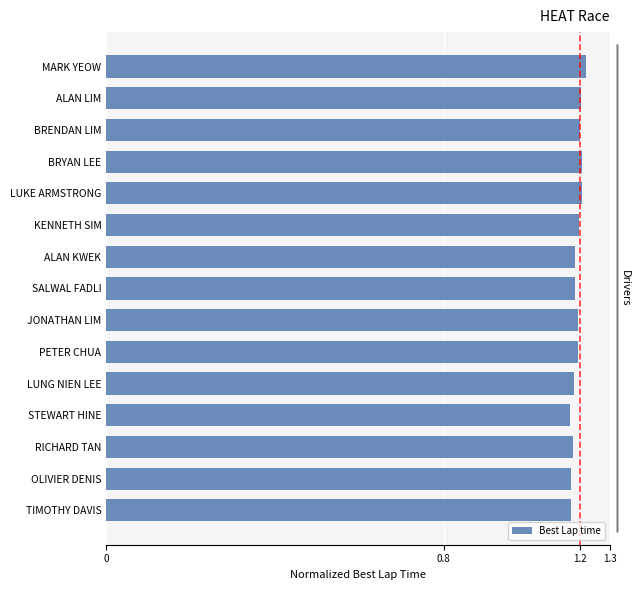

What is the minimum value shown in the chart?

1.2